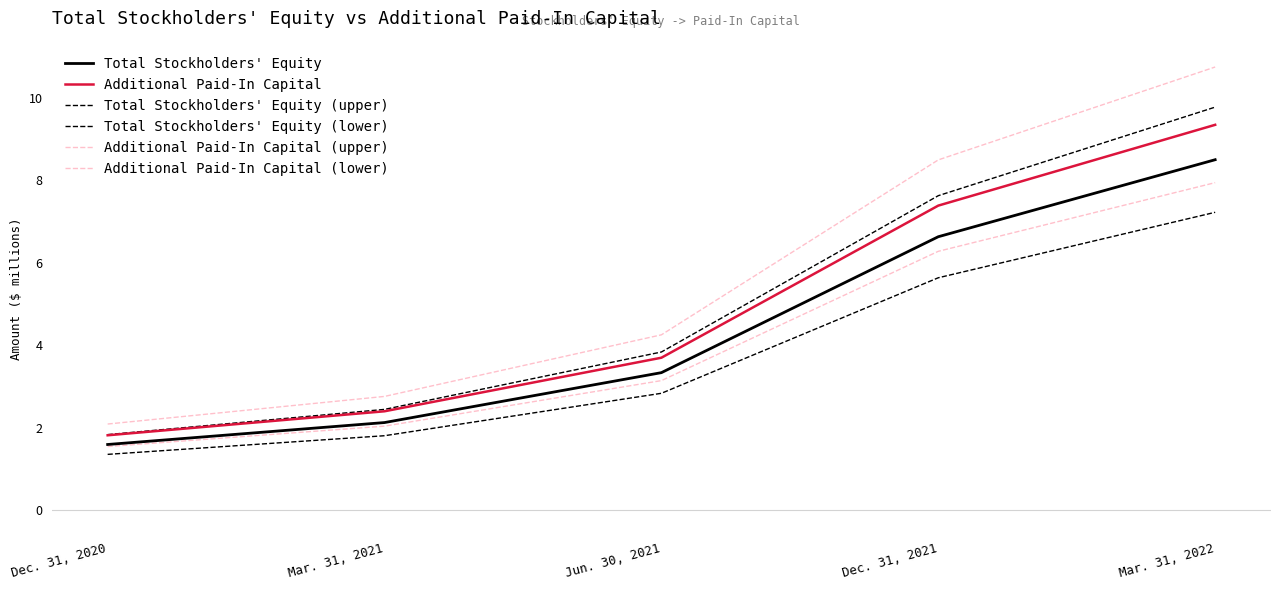

What position from the left is Dec. 31, 2020?

1